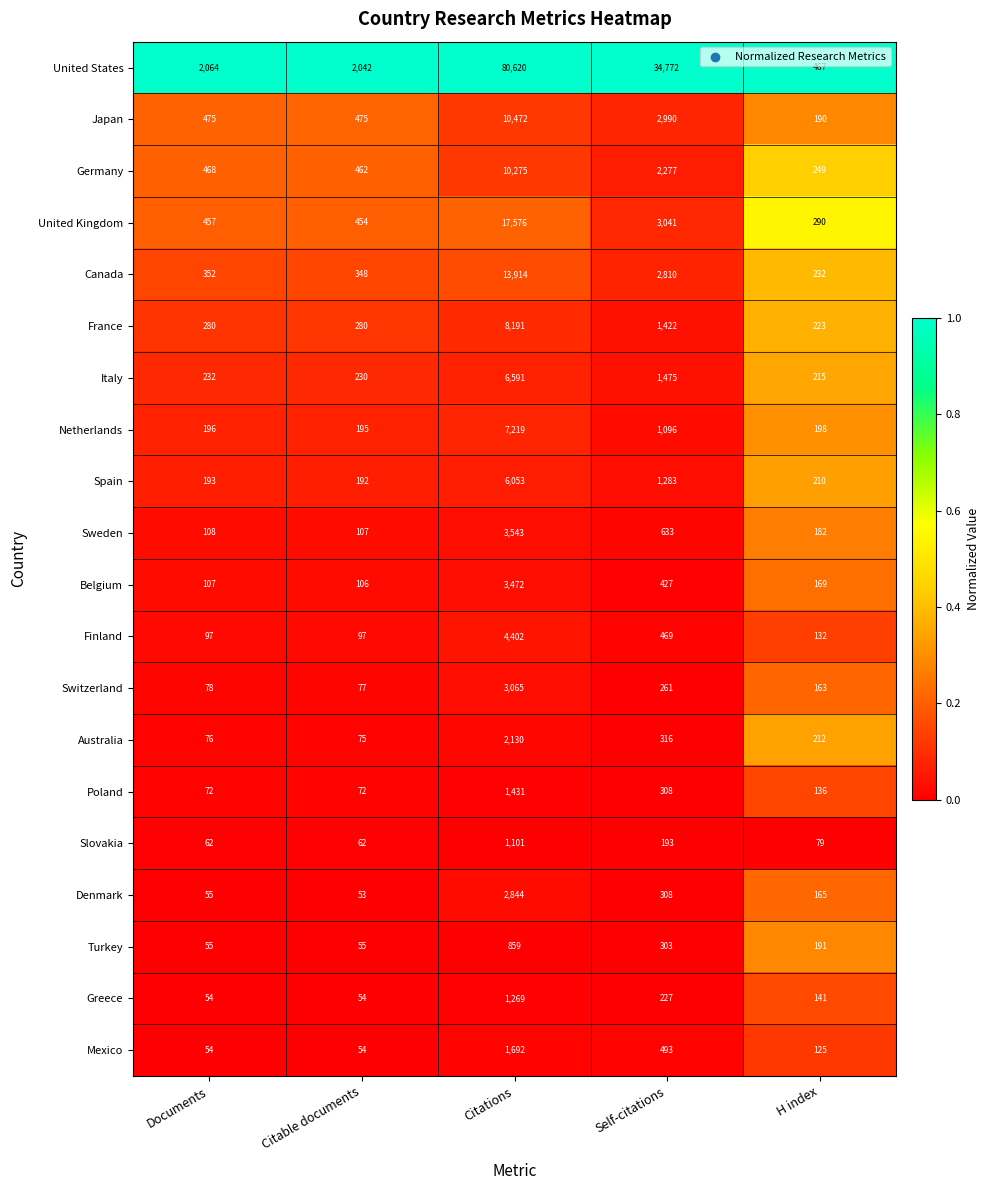

Is it true that Canada equals 352 at Documents?

True